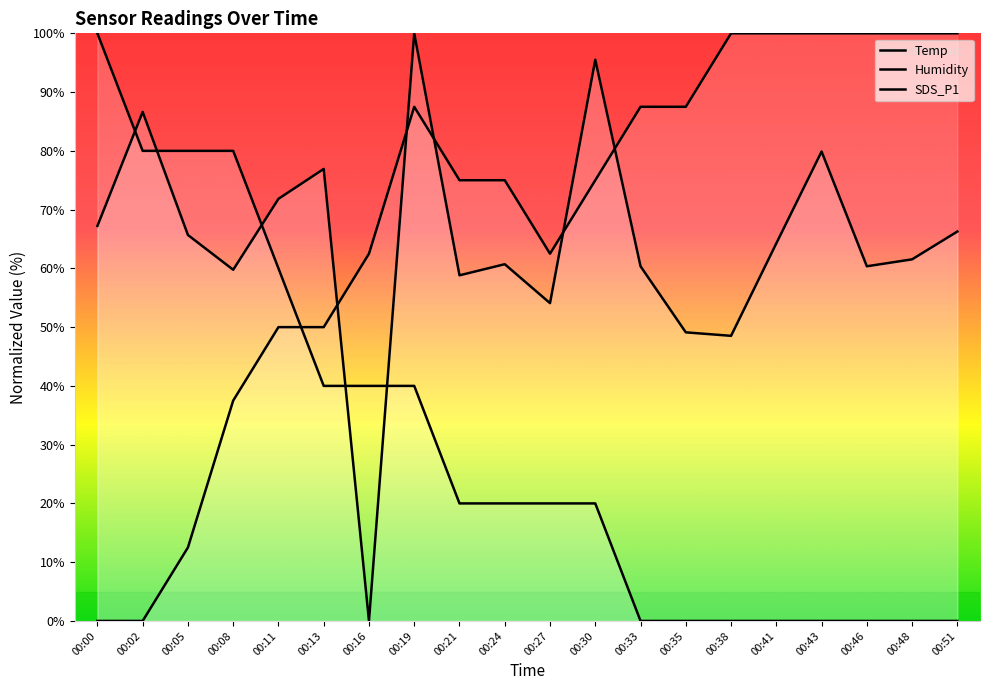

Which series has the largest total across all categories?

Humidity